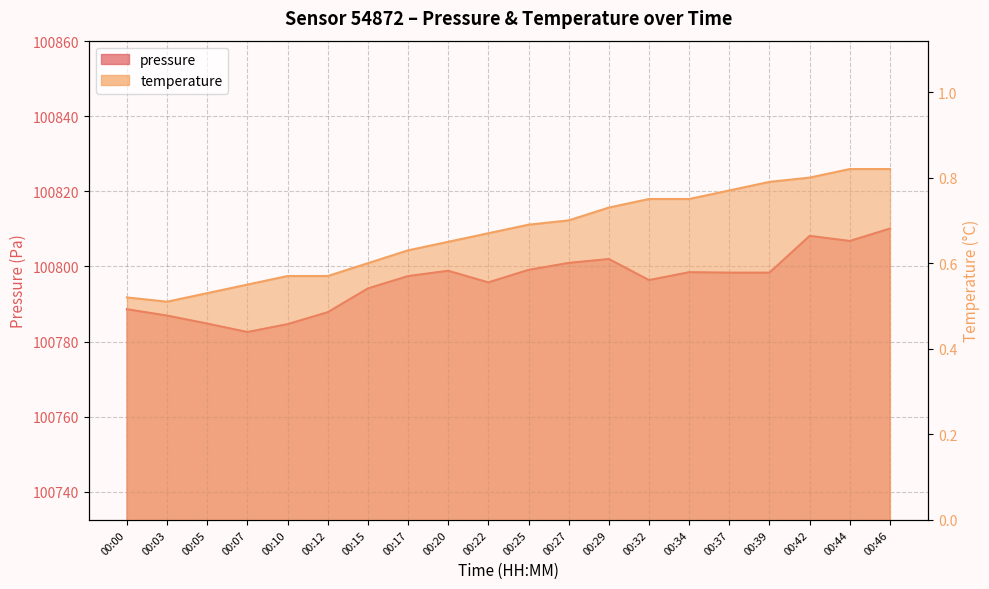

Which category has the lowest value in the pressure series?

00:07